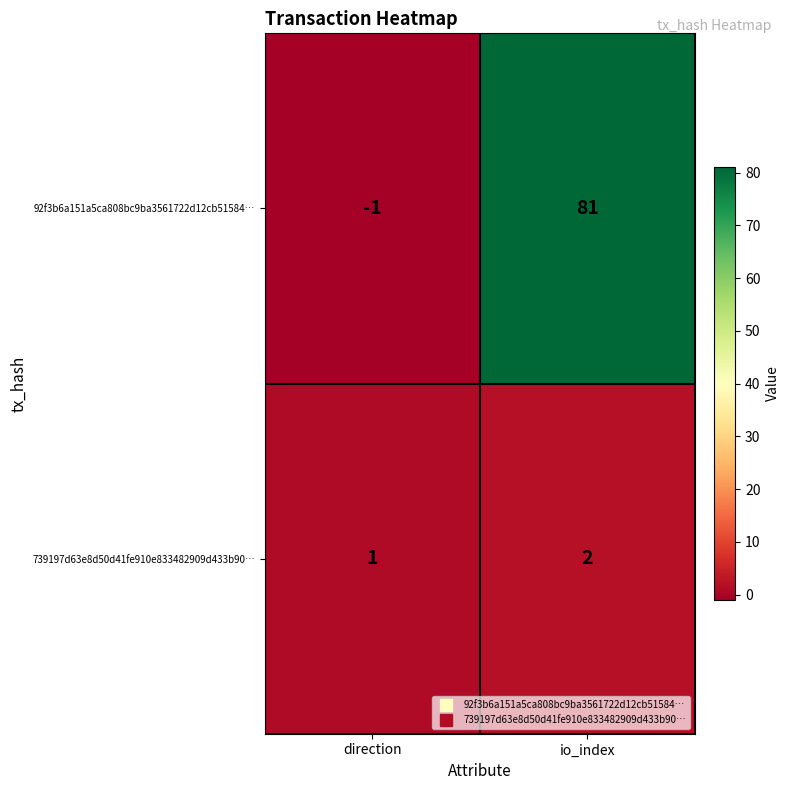

Which series has the widest spread of values?

92f3b6a151a5ca808bc9ba3561722d12cb51584…